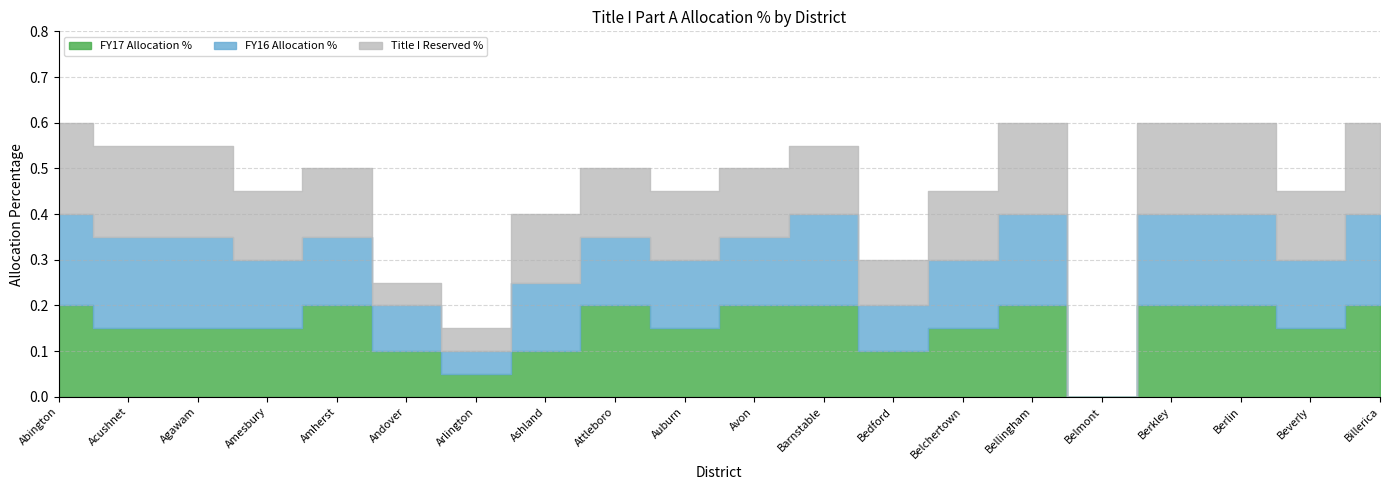

Which category has the lowest value in the FY17 Allocation % series?

Belmont